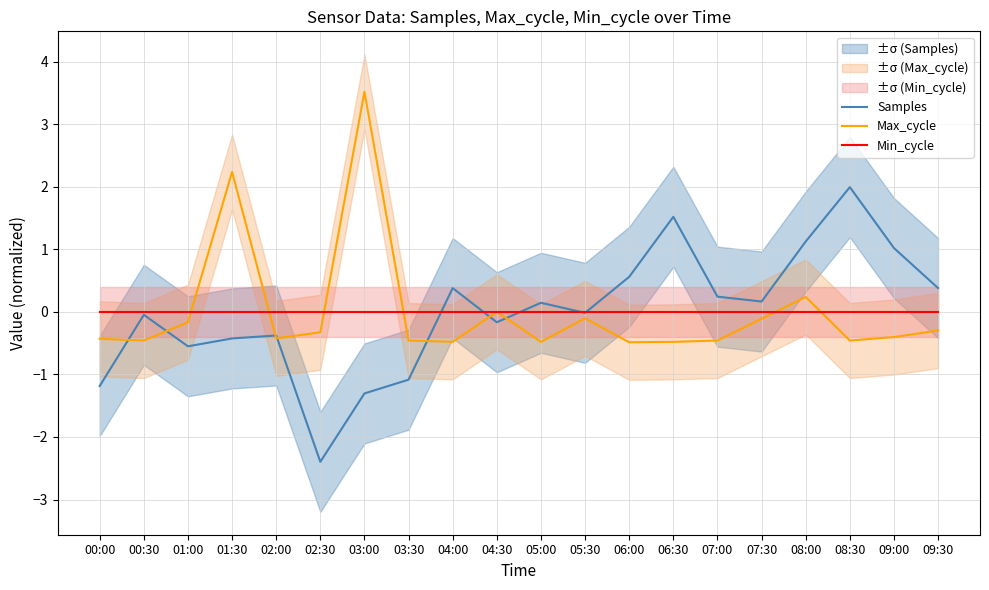

Between 08:00 and 01:30, which is larger?

08:00